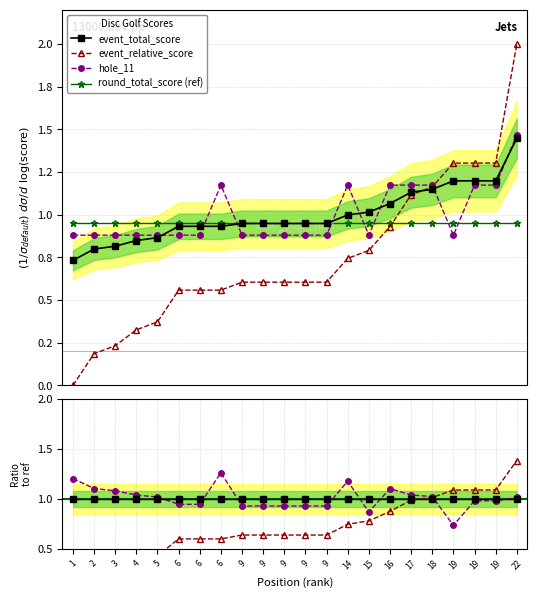

At how many categories does at least one series exceed 1?

10